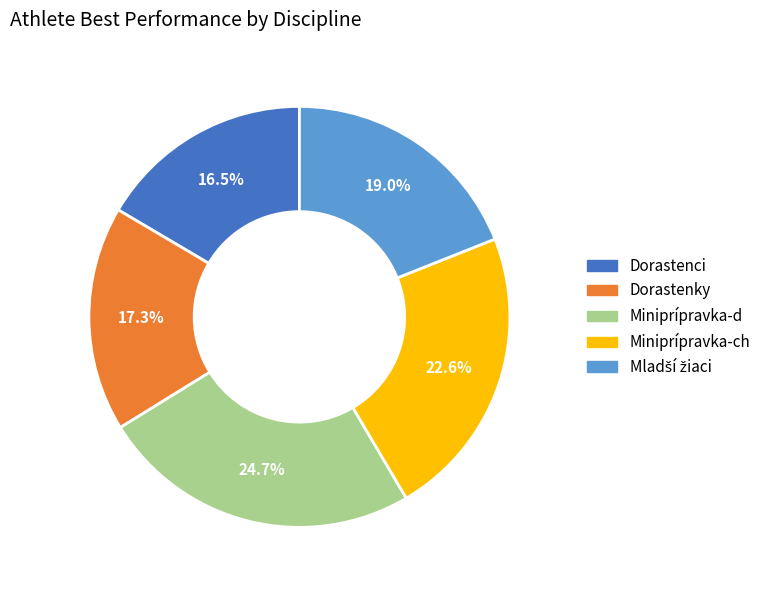

What is the ratio of the value at Dorastenky to the value at Miniprípravka-ch?

0.8